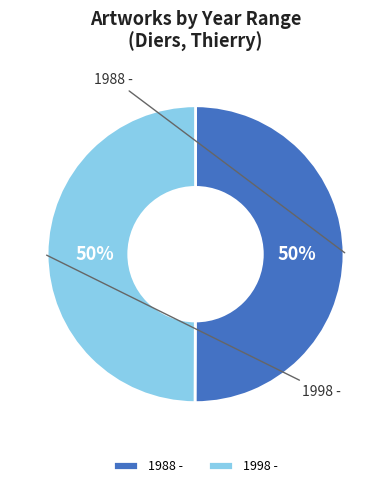

To the nearest percent, what portion does 1988 - represent?

50%